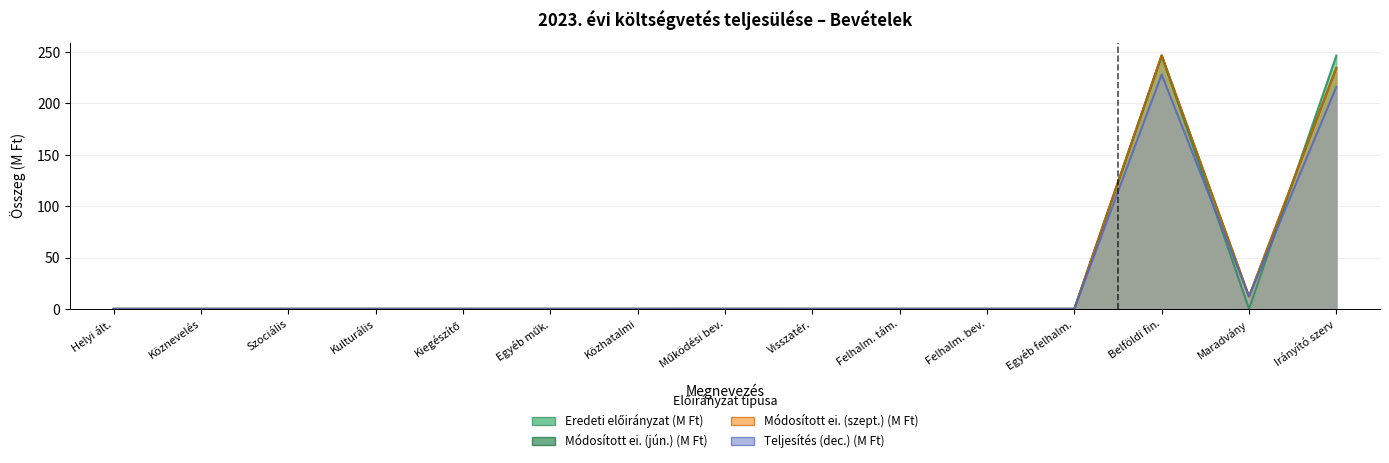

How many lines are shown in the chart?

4